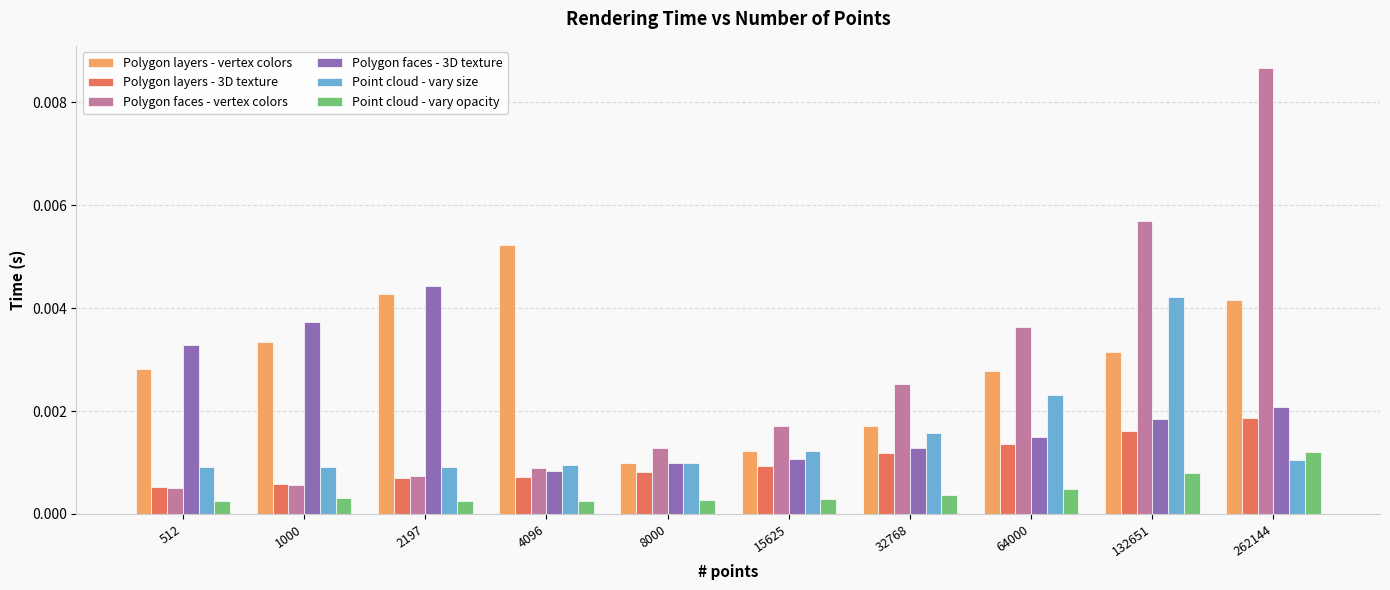

Which category has the lowest value in the Polygon layers - vertex colors series?

8000